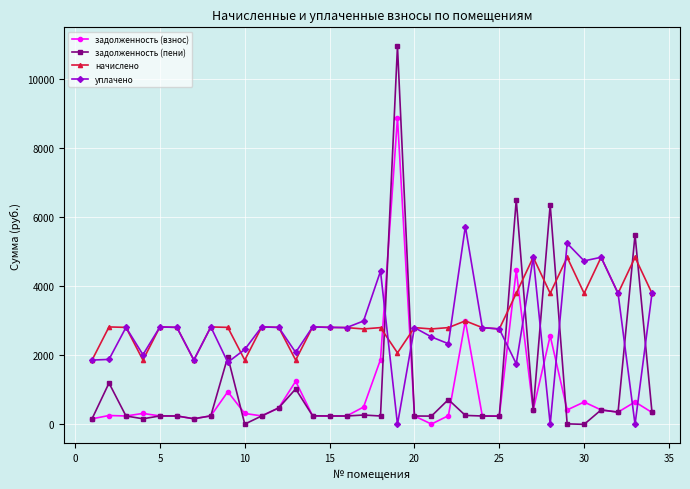

How many values in the задолженность (пени) series are below 246?

17